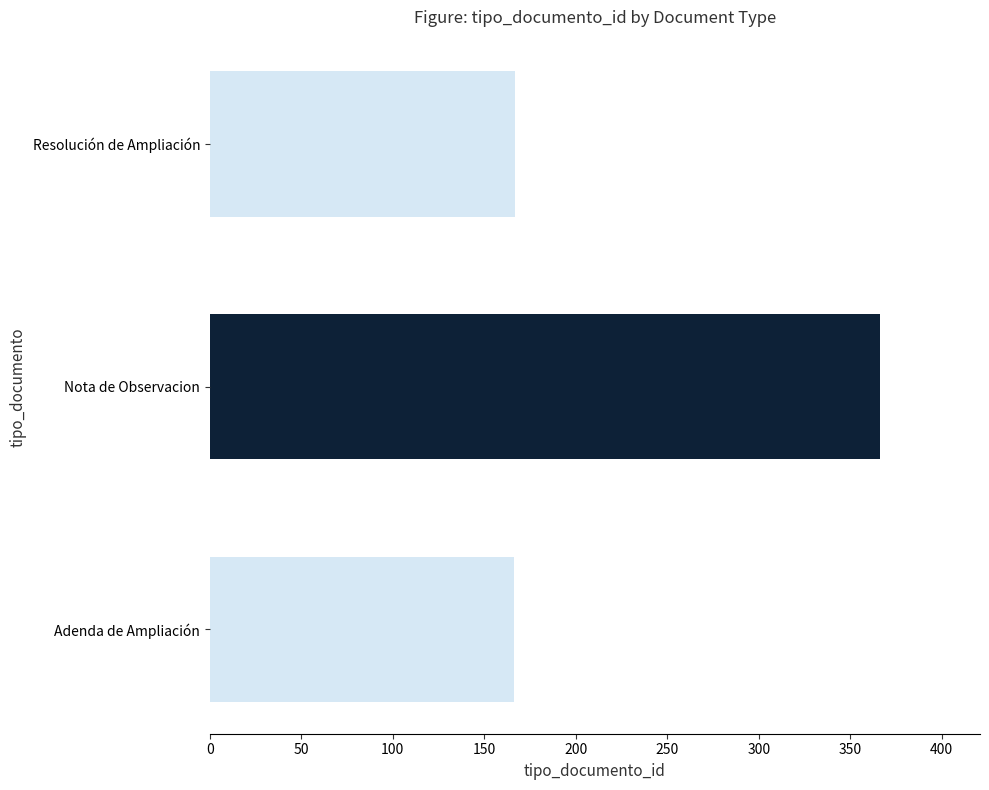

Between Adenda de Ampliación and Nota de Observacion, which is larger?

Nota de Observacion